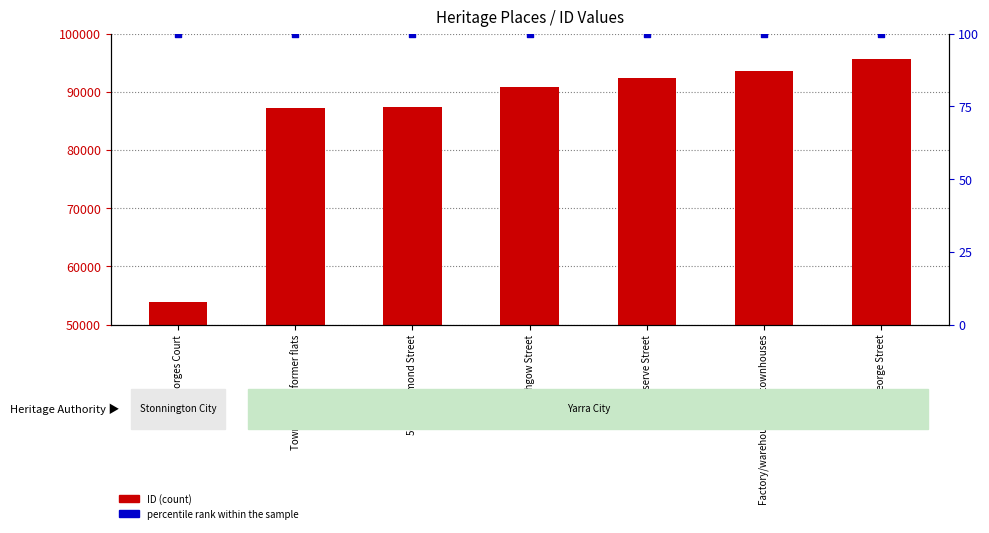

Which series contains the lowest Y value?

percentile rank within the sample